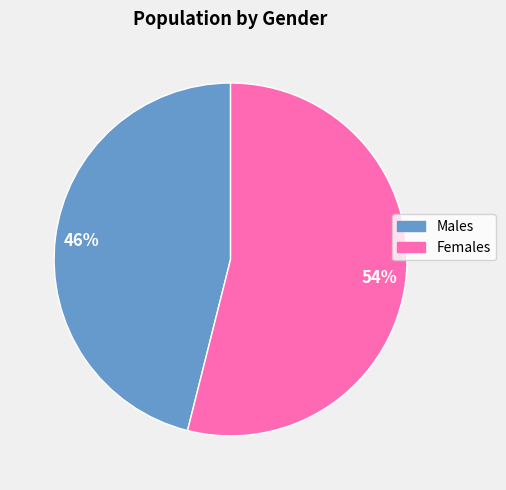

To the nearest percent, what is the difference between the largest and smallest slice percentages?

8%